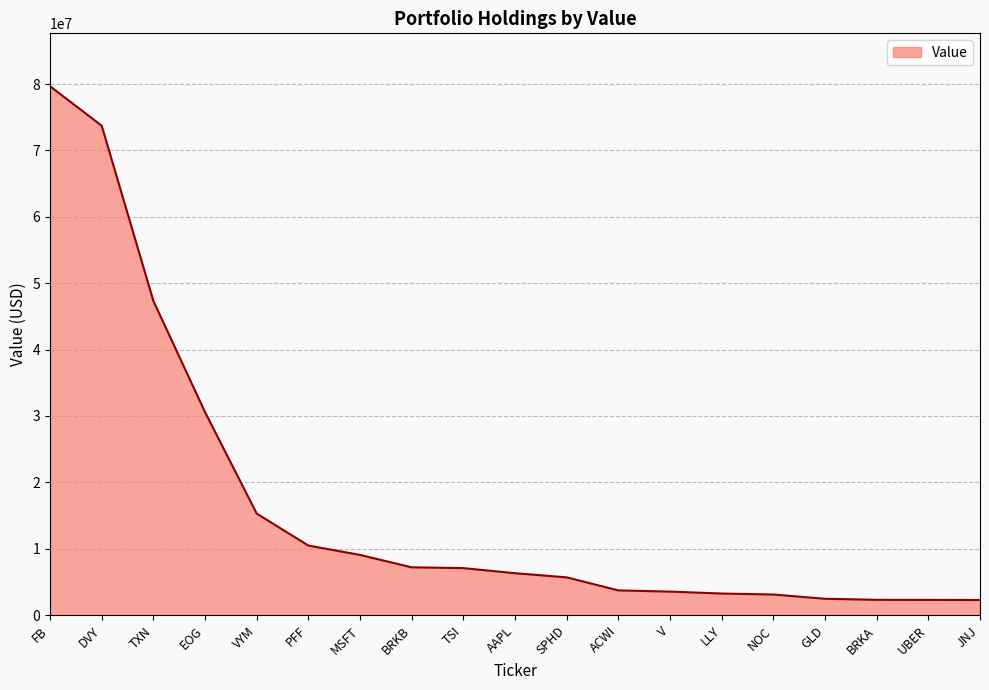

Where does the data first go above 6324000?

FB